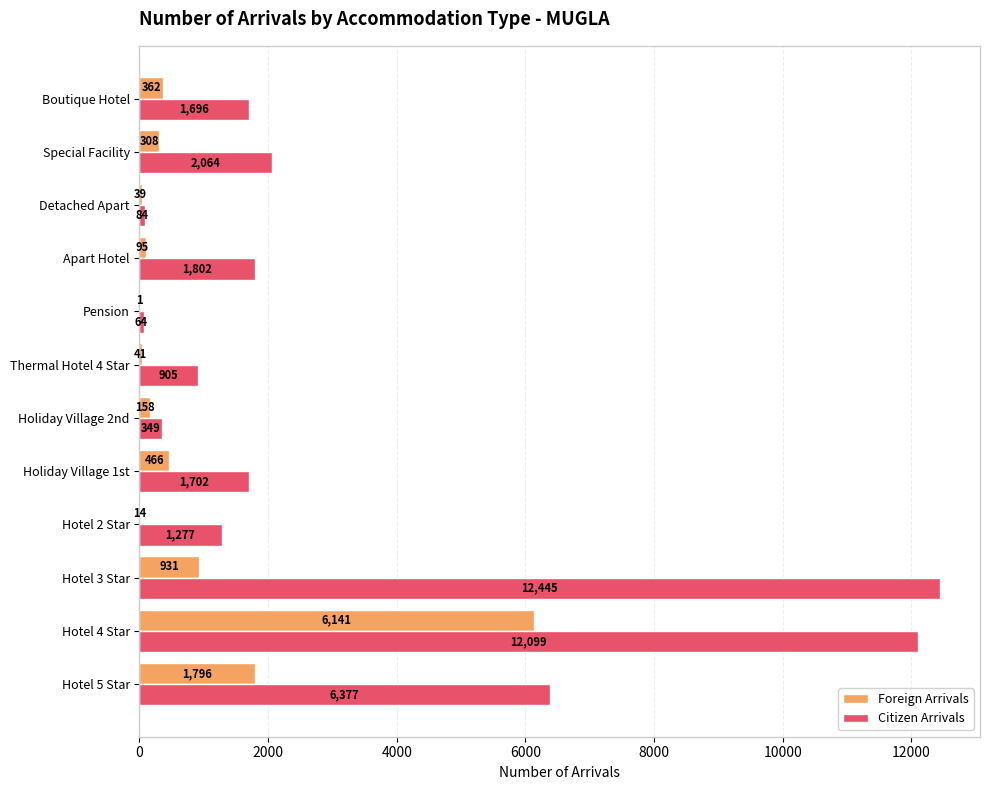

Which series has the largest total across all categories?

Citizen Arrivals